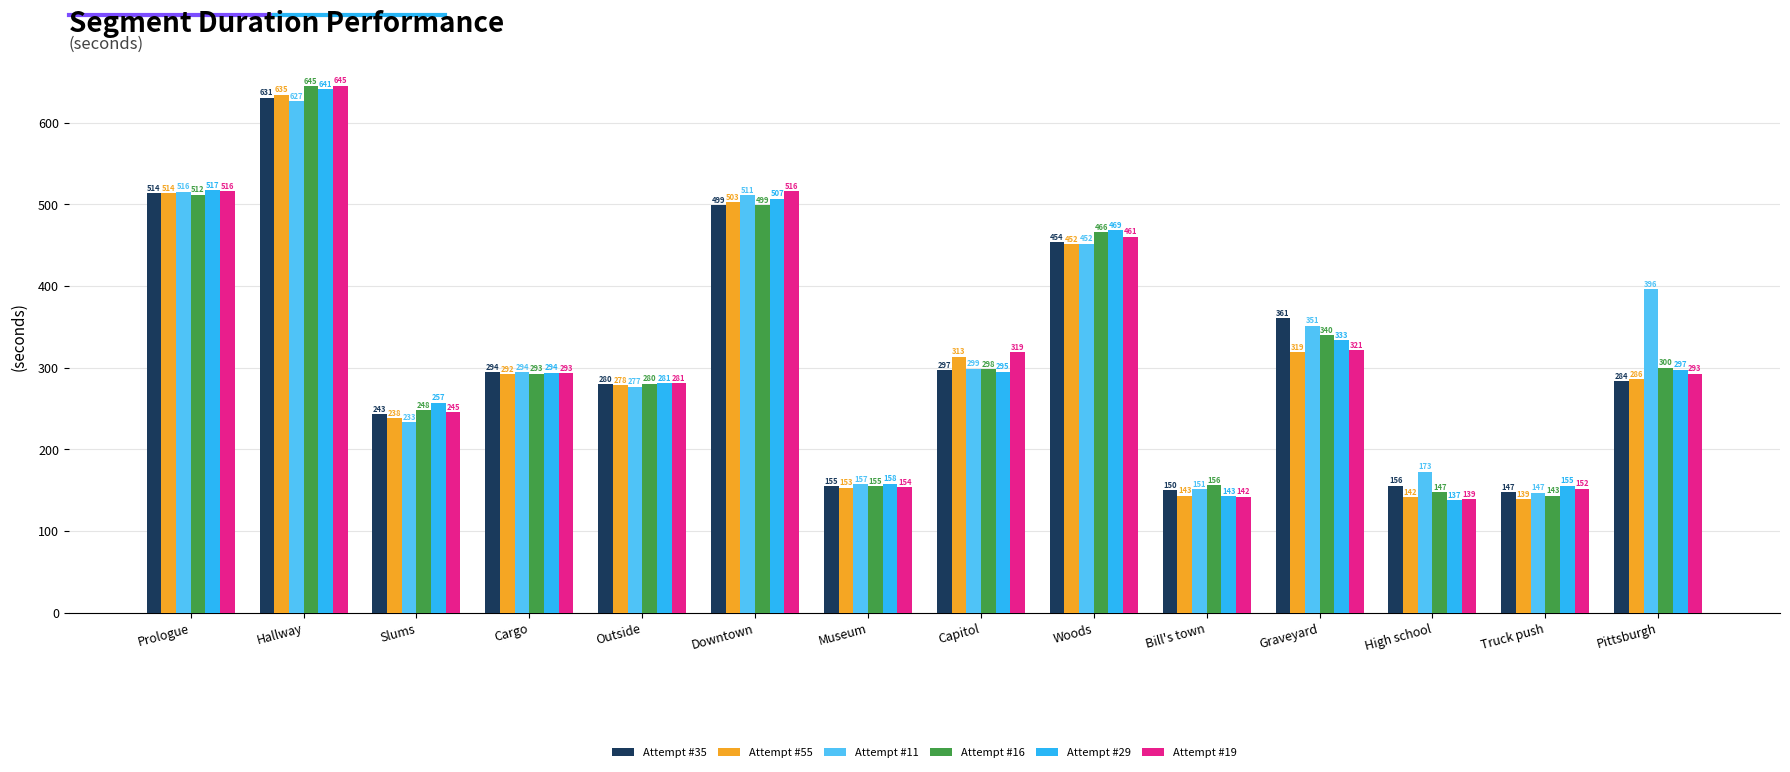

Which category has the lowest value in the Attempt #35 series?

Truck push